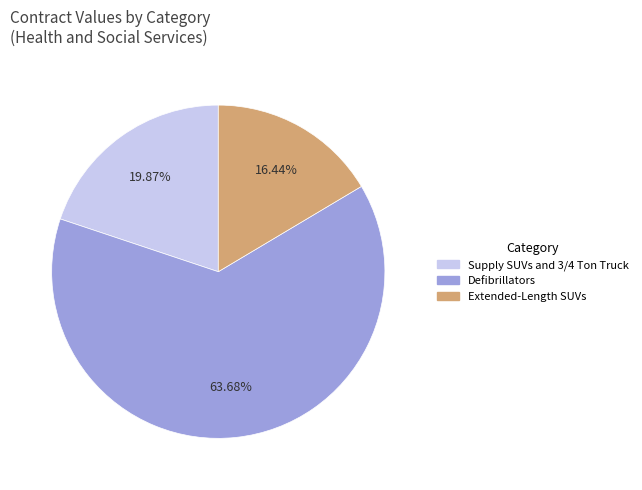

How many segments does this pie chart have?

3